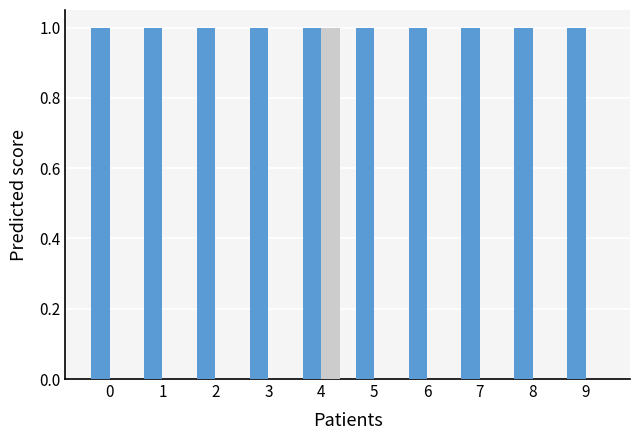

At which category is the sum across all series the highest?

4